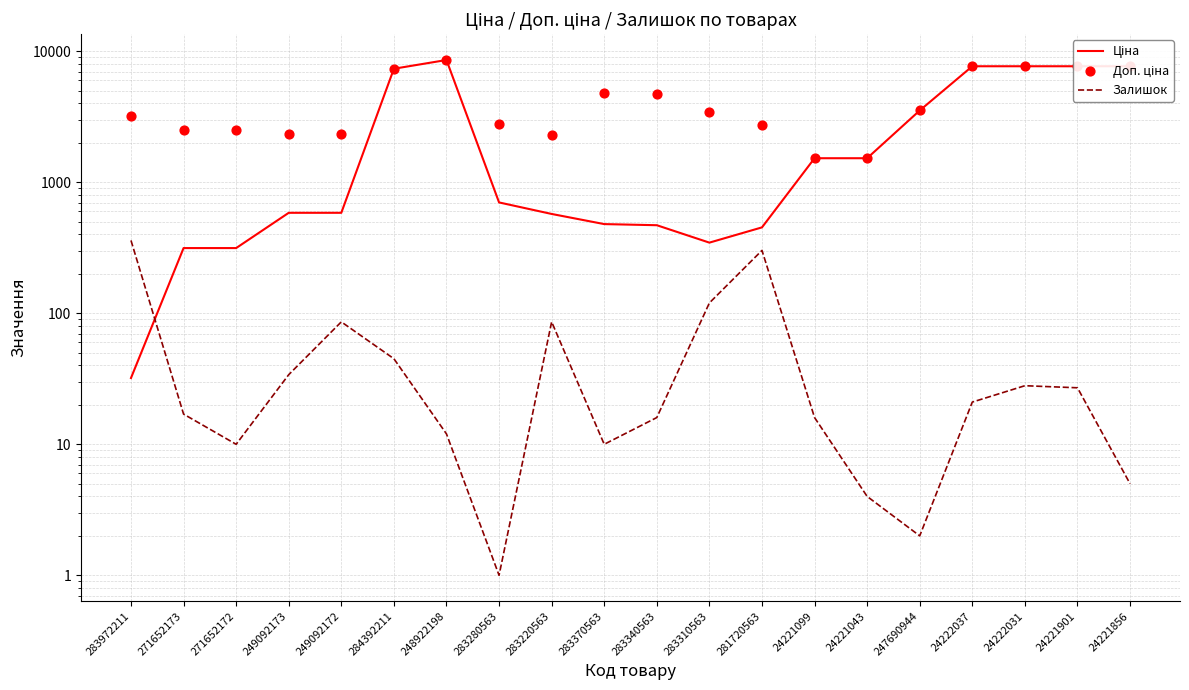

Which series has the largest total across all categories?

Доп. ціна